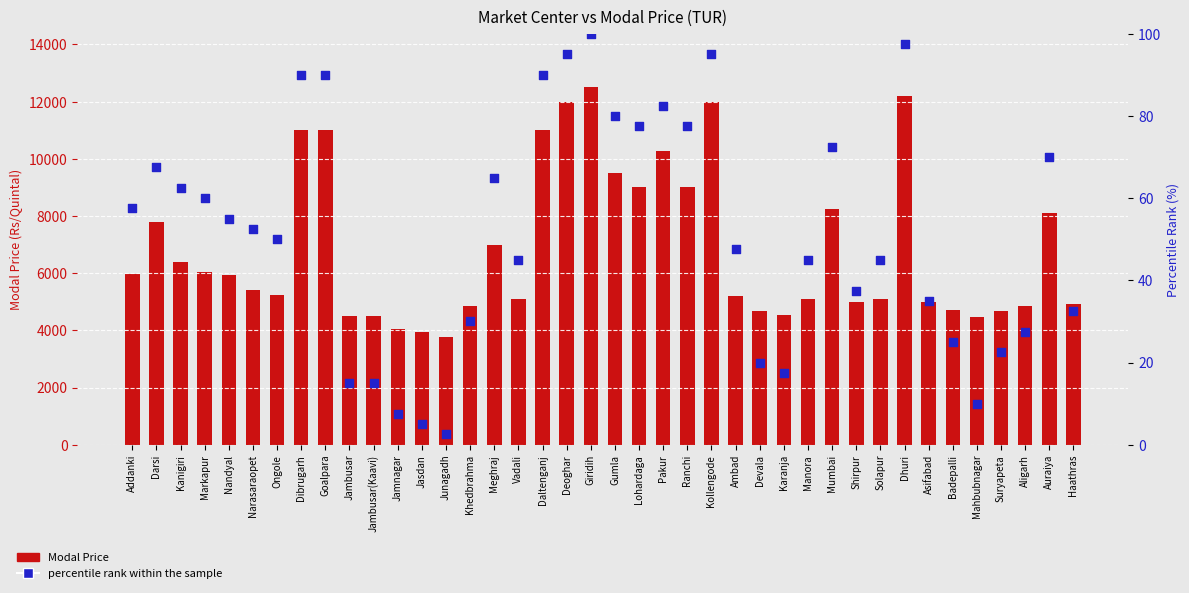

What are all the series names shown in the legend?

Modal Price, percentile rank within the sample